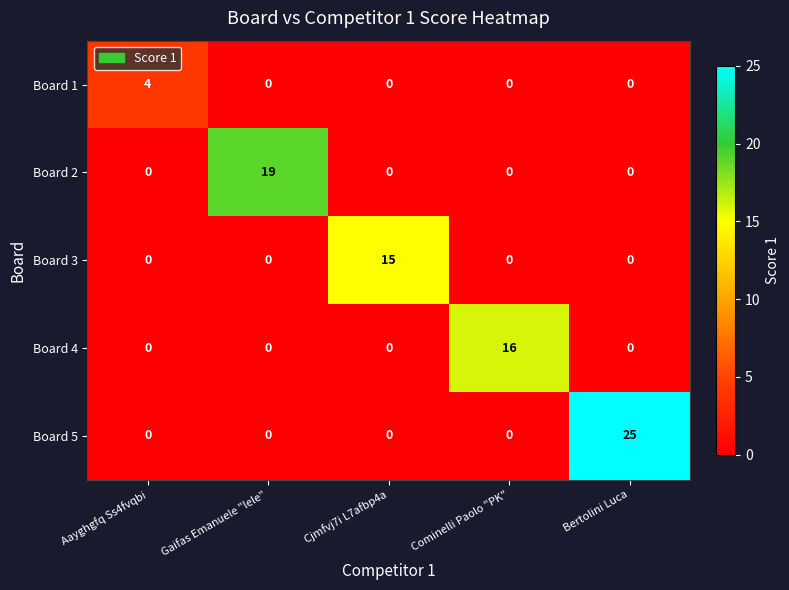

Reading left to right, transcribe all the data shown in this chart.

Board 1: Aayghgfq Ss4fvqbi=4	Gaifas Emanuele "lele"=0	Cjmfvj7i L7afbp4a=0	Cominelli Paolo "PK"=0	Bertolini Luca=0
Board 2: Aayghgfq Ss4fvqbi=0	Gaifas Emanuele "lele"=19	Cjmfvj7i L7afbp4a=0	Cominelli Paolo "PK"=0	Bertolini Luca=0
Board 3: Aayghgfq Ss4fvqbi=0	Gaifas Emanuele "lele"=0	Cjmfvj7i L7afbp4a=15	Cominelli Paolo "PK"=0	Bertolini Luca=0
Board 4: Aayghgfq Ss4fvqbi=0	Gaifas Emanuele "lele"=0	Cjmfvj7i L7afbp4a=0	Cominelli Paolo "PK"=16	Bertolini Luca=0
Board 5: Aayghgfq Ss4fvqbi=0	Gaifas Emanuele "lele"=0	Cjmfvj7i L7afbp4a=0	Cominelli Paolo "PK"=0	Bertolini Luca=25